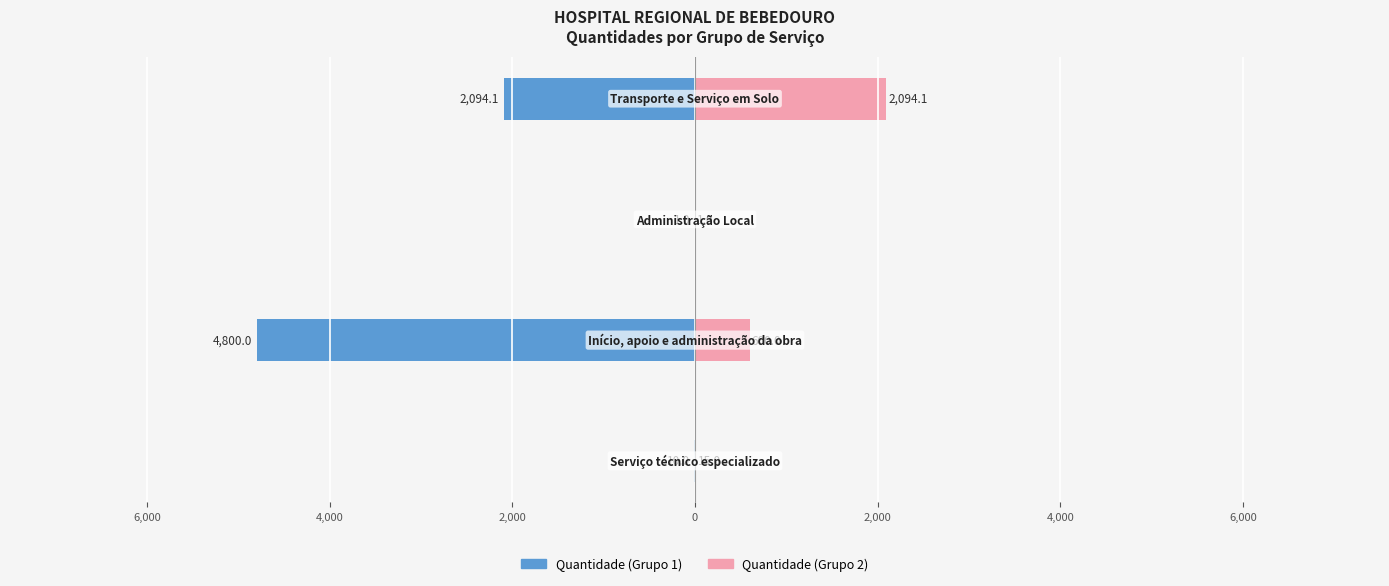

What is the sum of all Quantidade (Grupo 1) values?

-6905.1